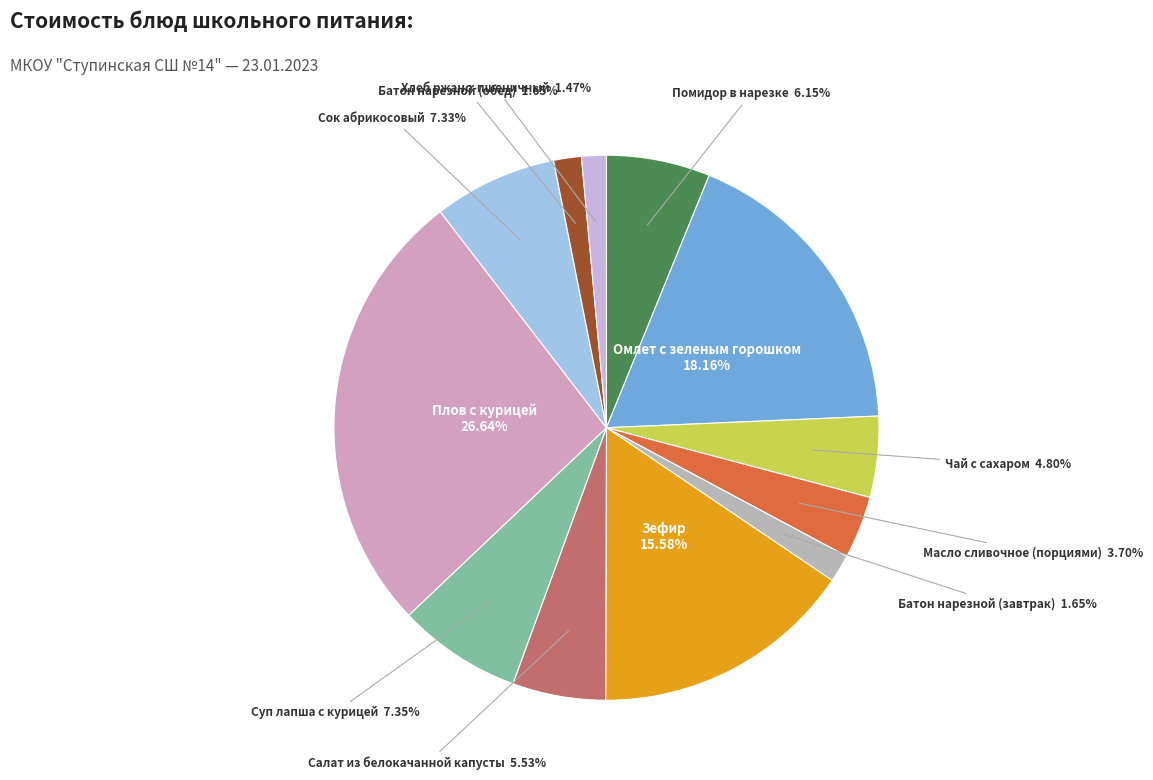

Rank the categories by value from lowest to highest.

Хлеб ржано-пшеничный, Батон нарезной (завтрак), Батон нарезной (обед), Масло сливочное (порциями), Чай с сахаром, Салат из белокачанной капусты, Помидор в нарезке, Сок абрикосовый, Суп лапша с курицей, Зефир, Омлет с зеленым горошком, Плов с курицей